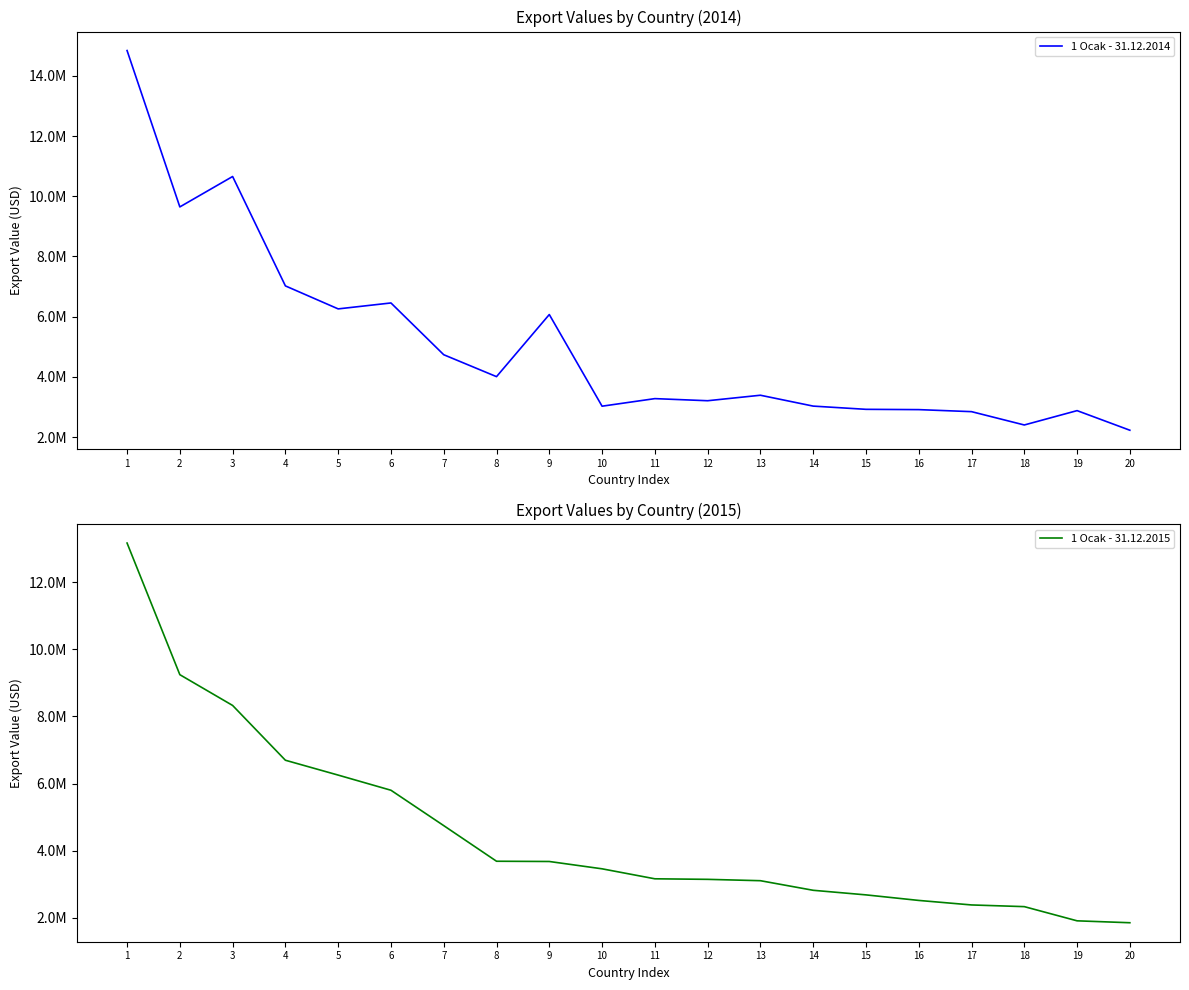

Which series changed the most between 2 and 6?

1 Ocak - 31.12.2015